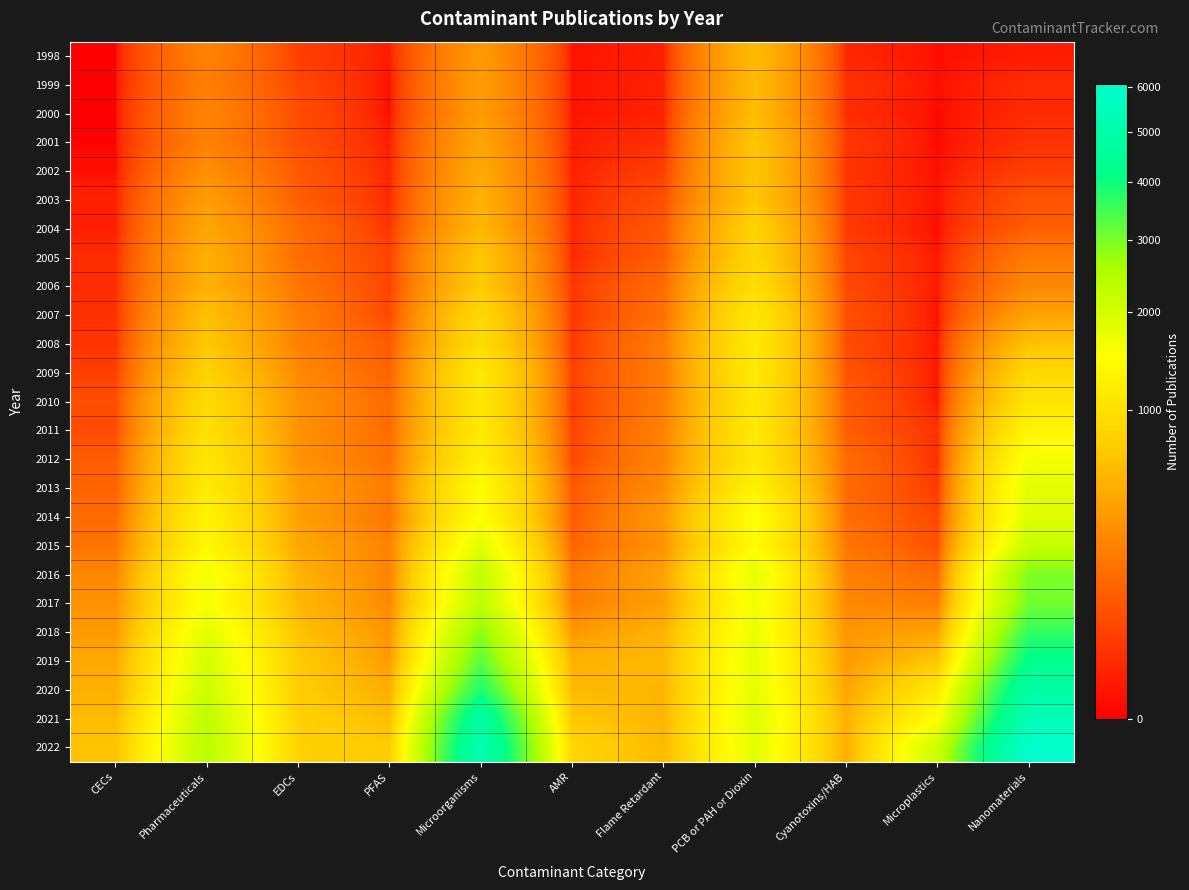

Reading right to left, transcribe all the data shown in this chart.

1998: Nanomaterials=5	Microplastics=1	Cyanotoxins/HAB=12	PCB or PAH or Dioxin=592	Flame Retardant=7	AMR=2	Microorganisms=364	PFAS=5	EDCs=40	Pharmaceuticals=249	CECs=0
1999: Nanomaterials=16	Microplastics=1	Cyanotoxins/HAB=23	PCB or PAH or Dioxin=586	Flame Retardant=9	AMR=2	Microorganisms=387	PFAS=1	EDCs=52	Pharmaceuticals=224	CECs=0
2000: Nanomaterials=14	Microplastics=0	Cyanotoxins/HAB=17	PCB or PAH or Dioxin=597	Flame Retardant=9	AMR=2	Microorganisms=373	PFAS=0	EDCs=64	Pharmaceuticals=253	CECs=0
2001: Nanomaterials=22	Microplastics=0	Cyanotoxins/HAB=29	PCB or PAH or Dioxin=683	Flame Retardant=19	AMR=5	Microorganisms=434	PFAS=6	EDCs=68	Pharmaceuticals=235	CECs=0
2002: Nanomaterials=38	Microplastics=1	Cyanotoxins/HAB=23	PCB or PAH or Dioxin=683	Flame Retardant=38	AMR=7	Microorganisms=464	PFAS=10	EDCs=92	Pharmaceuticals=310	CECs=1
2003: Nanomaterials=78	Microplastics=2	Cyanotoxins/HAB=29	PCB or PAH or Dioxin=682	Flame Retardant=68	AMR=9	Microorganisms=518	PFAS=13	EDCs=105	Pharmaceuticals=380	CECs=8
2004: Nanomaterials=106	Microplastics=0	Cyanotoxins/HAB=32	PCB or PAH or Dioxin=819	Flame Retardant=94	AMR=13	Microorganisms=559	PFAS=25	EDCs=155	Pharmaceuticals=440	CECs=7
2005: Nanomaterials=210	Microplastics=4	Cyanotoxins/HAB=49	PCB or PAH or Dioxin=869	Flame Retardant=107	AMR=13	Microorganisms=690	PFAS=48	EDCs=153	Pharmaceuticals=503	CECs=17
2006: Nanomaterials=266	Microplastics=4	Cyanotoxins/HAB=56	PCB or PAH or Dioxin=975	Flame Retardant=150	AMR=27	Microorganisms=723	PFAS=45	EDCs=187	Pharmaceuticals=522	CECs=16
2007: Nanomaterials=414	Microplastics=1	Cyanotoxins/HAB=72	PCB or PAH or Dioxin=1104	Flame Retardant=164	AMR=29	Microorganisms=896	PFAS=56	EDCs=225	Pharmaceuticals=633	CECs=21
2008: Nanomaterials=647	Microplastics=3	Cyanotoxins/HAB=60	PCB or PAH or Dioxin=1142	Flame Retardant=212	AMR=27	Microorganisms=950	PFAS=97	EDCs=231	Pharmaceuticals=695	CECs=23
2009: Nanomaterials=887	Microplastics=3	Cyanotoxins/HAB=81	PCB or PAH or Dioxin=1146	Flame Retardant=219	AMR=45	Microorganisms=1140	PFAS=117	EDCs=279	Pharmaceuticals=815	CECs=39
2010: Nanomaterials=1050	Microplastics=3	Cyanotoxins/HAB=100	PCB or PAH or Dioxin=1117	Flame Retardant=216	AMR=33	Microorganisms=1107	PFAS=146	EDCs=314	Pharmaceuticals=924	CECs=67
2011: Nanomaterials=1341	Microplastics=21	Cyanotoxins/HAB=102	PCB or PAH or Dioxin=1142	Flame Retardant=239	AMR=46	Microorganisms=1150	PFAS=149	EDCs=319	Pharmaceuticals=1003	CECs=60
2012: Nanomaterials=1608	Microplastics=18	Cyanotoxins/HAB=149	PCB or PAH or Dioxin=1121	Flame Retardant=250	AMR=54	Microorganisms=1242	PFAS=168	EDCs=326	Pharmaceuticals=1102	CECs=101
2013: Nanomaterials=1809	Microplastics=31	Cyanotoxins/HAB=147	PCB or PAH or Dioxin=1279	Flame Retardant=288	AMR=90	Microorganisms=1444	PFAS=215	EDCs=394	Pharmaceuticals=1157	CECs=122
2014: Nanomaterials=1878	Microplastics=54	Cyanotoxins/HAB=160	PCB or PAH or Dioxin=1524	Flame Retardant=360	AMR=101	Microorganisms=1489	PFAS=182	EDCs=399	Pharmaceuticals=1300	CECs=149
2015: Nanomaterials=2185	Microplastics=72	Cyanotoxins/HAB=191	PCB or PAH or Dioxin=1449	Flame Retardant=324	AMR=122	Microorganisms=1828	PFAS=242	EDCs=449	Pharmaceuticals=1375	CECs=181
2016: Nanomaterials=2990	Microplastics=144	Cyanotoxins/HAB=228	PCB or PAH or Dioxin=1789	Flame Retardant=413	AMR=192	Microorganisms=2259	PFAS=241	EDCs=529	Pharmaceuticals=1655	CECs=262
2017: Nanomaterials=3053	Microplastics=222	Cyanotoxins/HAB=271	PCB or PAH or Dioxin=1629	Flame Retardant=389	AMR=219	Microorganisms=2293	PFAS=269	EDCs=561	Pharmaceuticals=1567	CECs=317
2018: Nanomaterials=3654	Microplastics=416	Cyanotoxins/HAB=339	PCB or PAH or Dioxin=1725	Flame Retardant=523	AMR=349	Microorganisms=2849	PFAS=331	EDCs=654	Pharmaceuticals=1836	CECs=367
2019: Nanomaterials=4208	Microplastics=686	Cyanotoxins/HAB=366	PCB or PAH or Dioxin=1791	Flame Retardant=576	AMR=526	Microorganisms=3257	PFAS=377	EDCs=731	Pharmaceuticals=1996	CECs=455
2020: Nanomaterials=4898	Microplastics=1133	Cyanotoxins/HAB=434	PCB or PAH or Dioxin=1774	Flame Retardant=550	AMR=578	Microorganisms=3857	PFAS=496	EDCs=739	Pharmaceuticals=2102	CECs=496
2021: Nanomaterials=5407	Microplastics=1496	Cyanotoxins/HAB=507	PCB or PAH or Dioxin=1881	Flame Retardant=545	AMR=692	Microorganisms=4822	PFAS=605	EDCs=804	Pharmaceuticals=2312	CECs=591
2022: Nanomaterials=6062	Microplastics=2121	Cyanotoxins/HAB=502	PCB or PAH or Dioxin=1810	Flame Retardant=575	AMR=864	Microorganisms=5260	PFAS=733	EDCs=801	Pharmaceuticals=2375	CECs=660